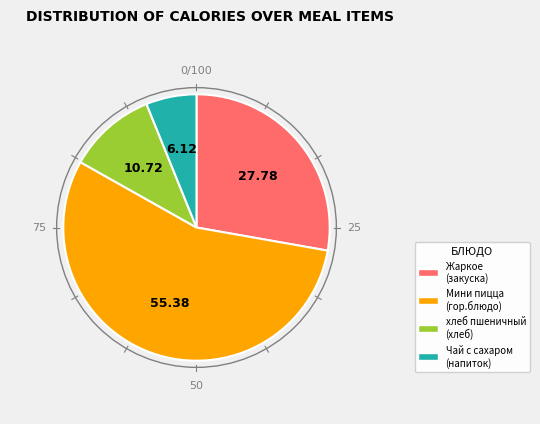

Between Жаркое (закуска) and Мини пицца (гор.блюдо), which is larger?

Мини пицца (гор.блюдо)